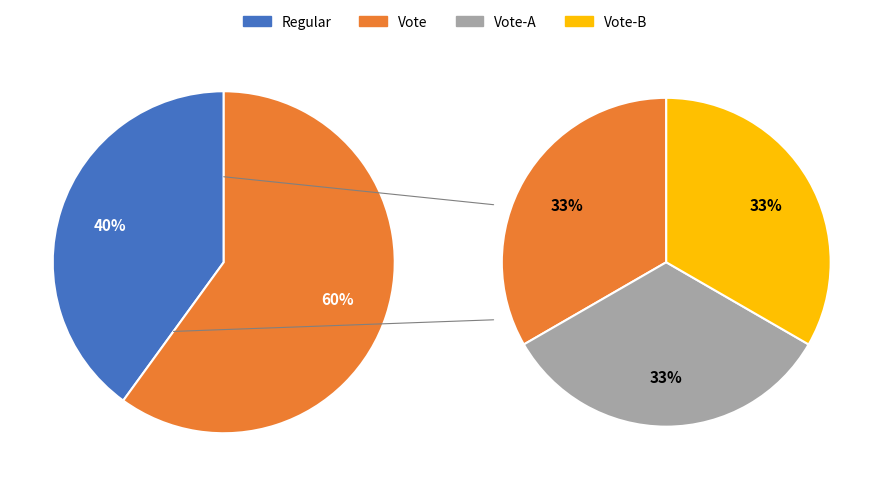

Does Regular account for over 50% of the chart?

No